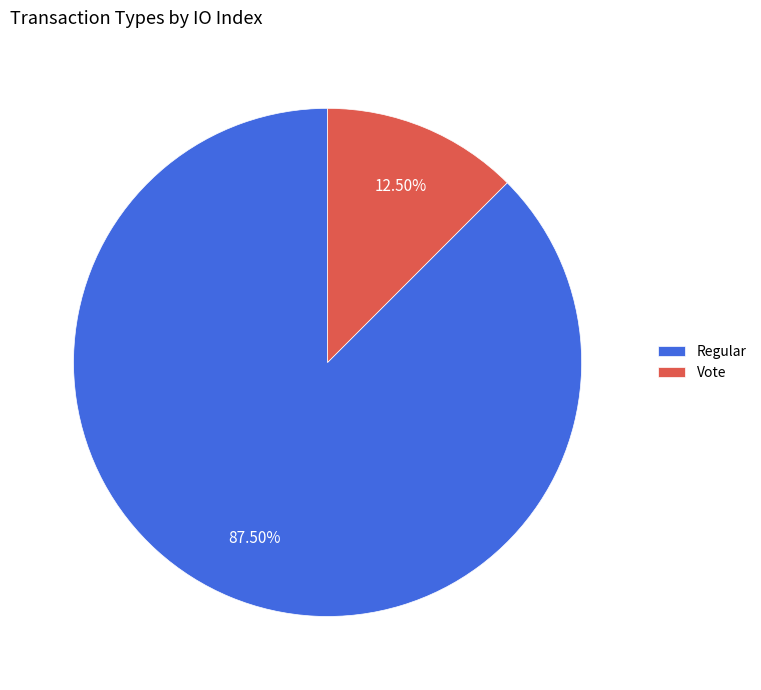

Which slice represents more than half of the pie?

Regular